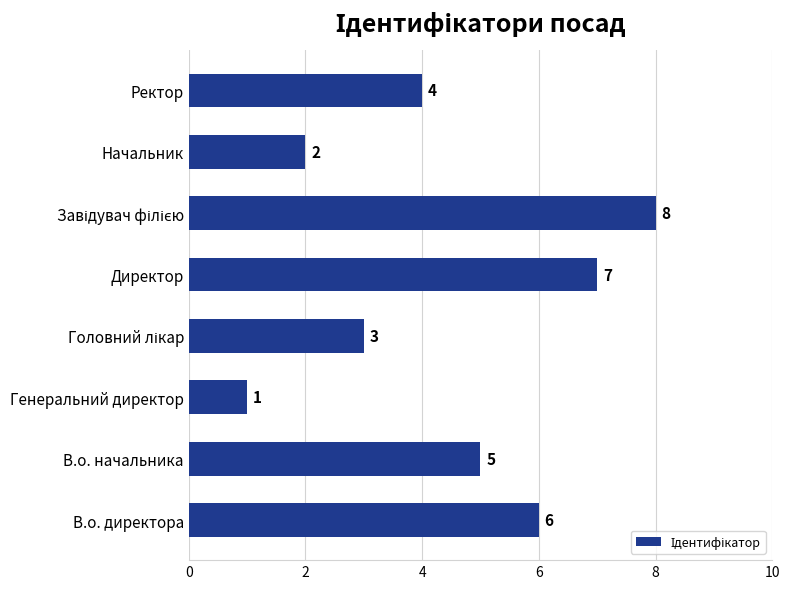

Which has a higher value, Директор or В.о. директора?

Директор